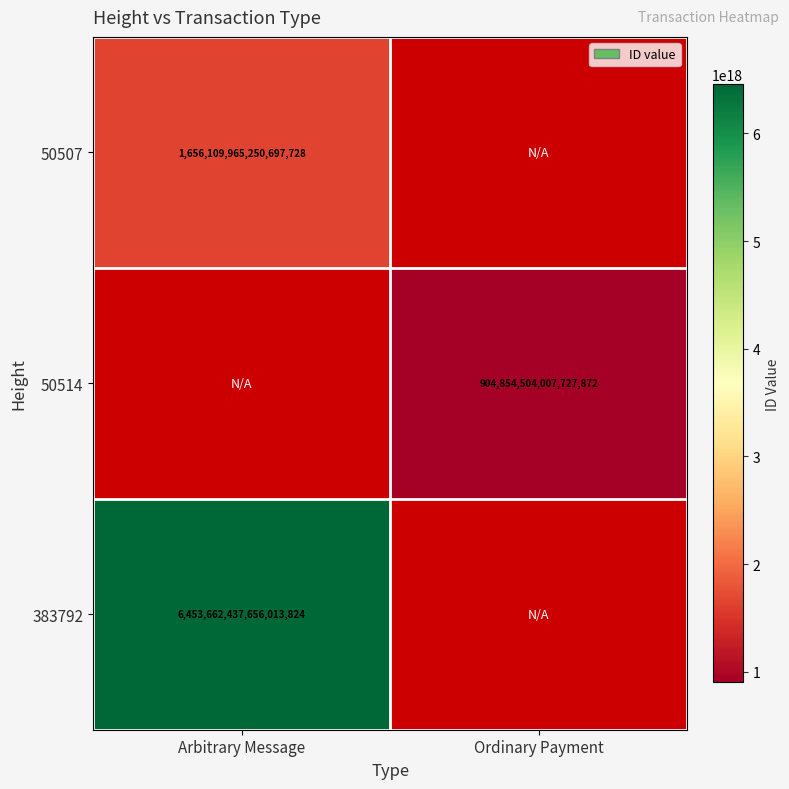

Which category has the highest value across all series?

Arbitrary Message